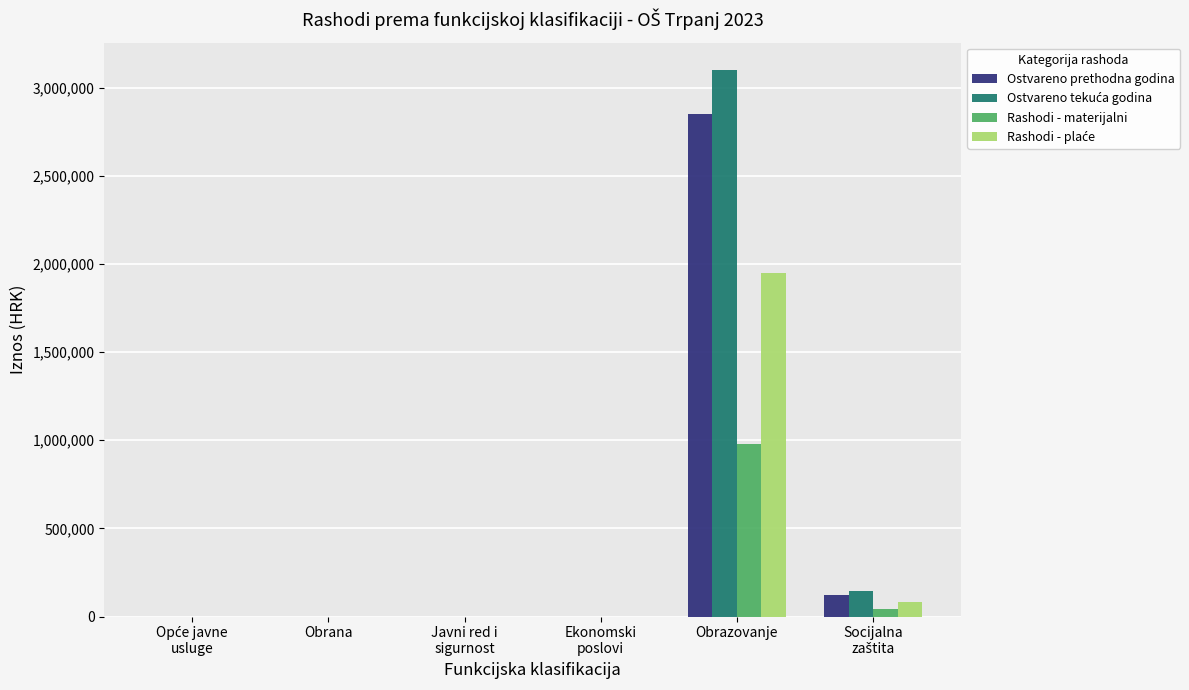

At which label does Rashodi - materijalni reach its peak?

Obrazovanje